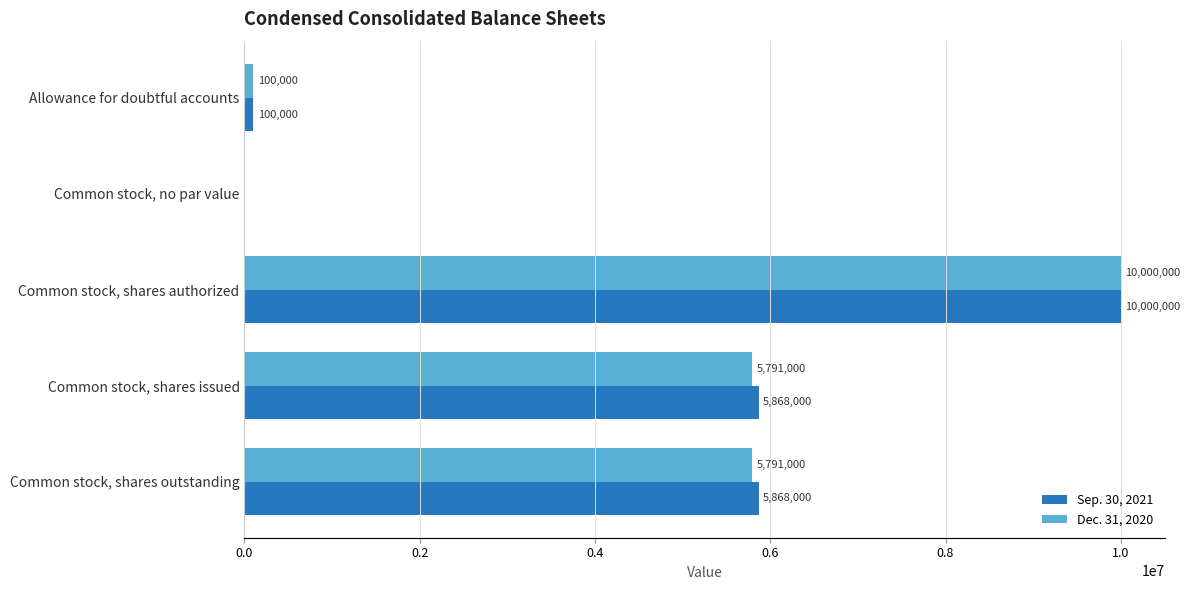

How many distinct data groups are displayed?

2